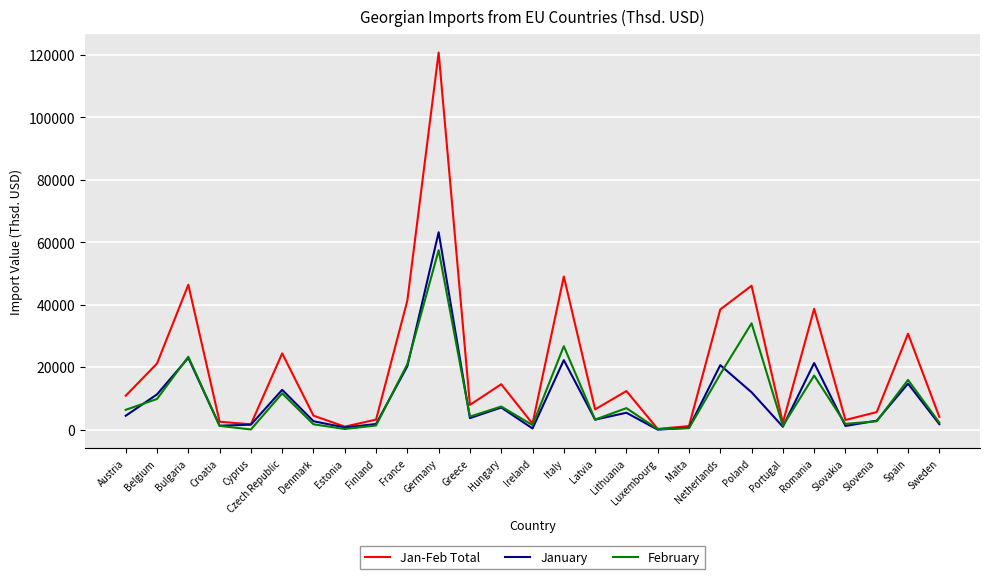

What is the approximate value of Jan-Feb Total at Latvia?

6549.9